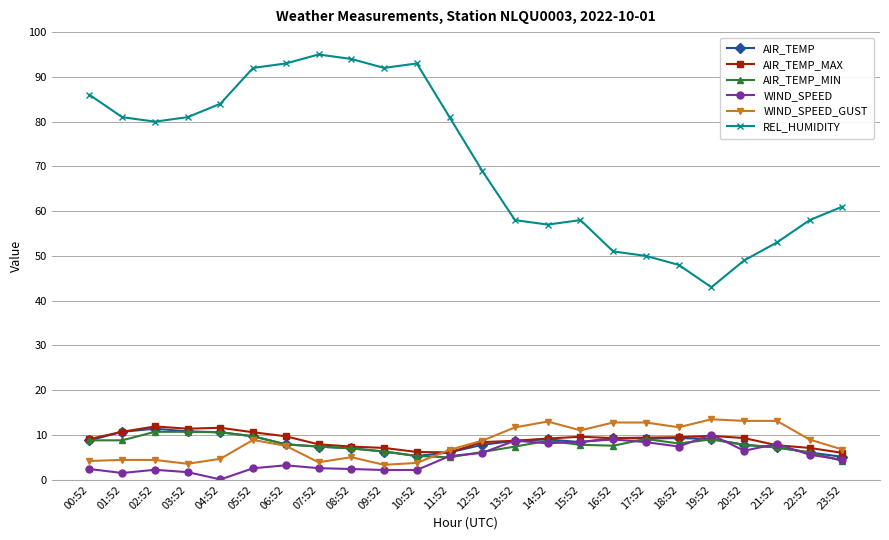

What is the maximum value shown in the chart?

95.0